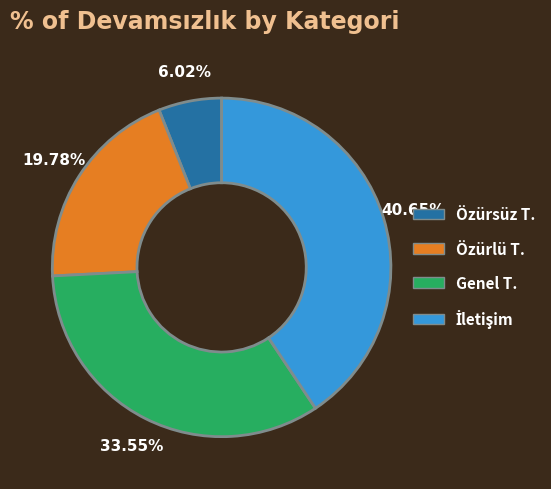

Is there any slice that represents more than half of the pie?

No